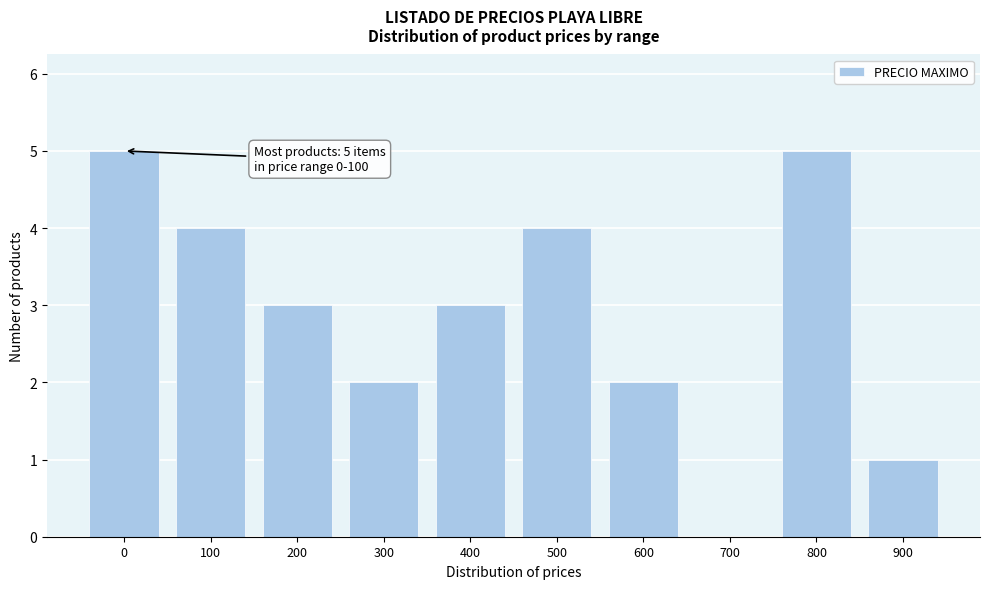

Reading left to right, list all the values displayed in this chart.

0=5	100=4	200=3	300=2	400=3	500=4	600=2	700=0	800=5	900=1